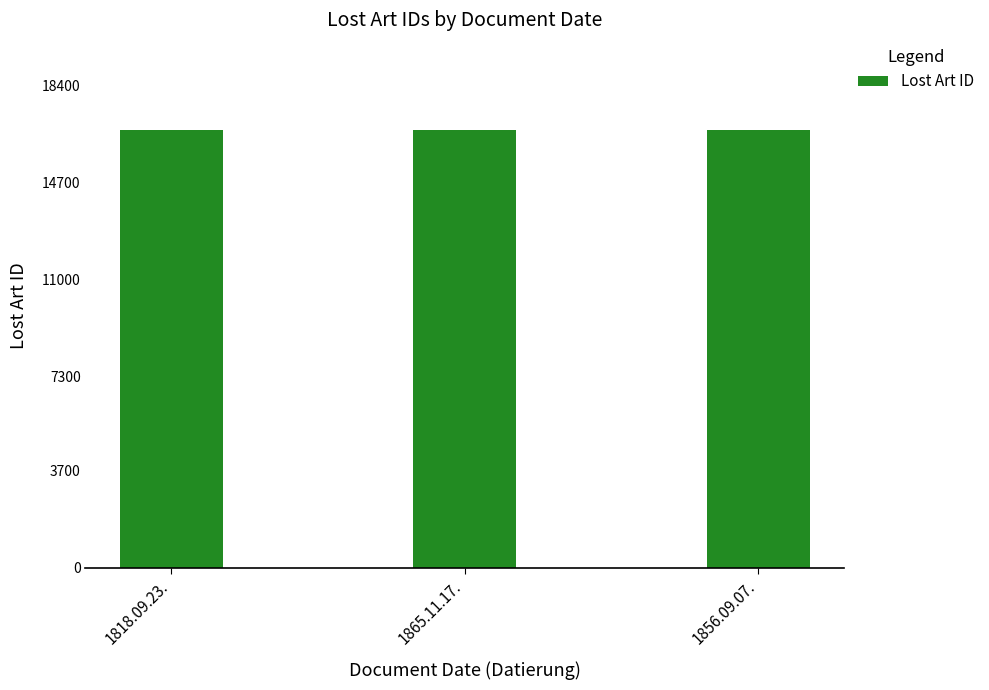

Is it true that the value at 1856.09.07. is 25826?

False